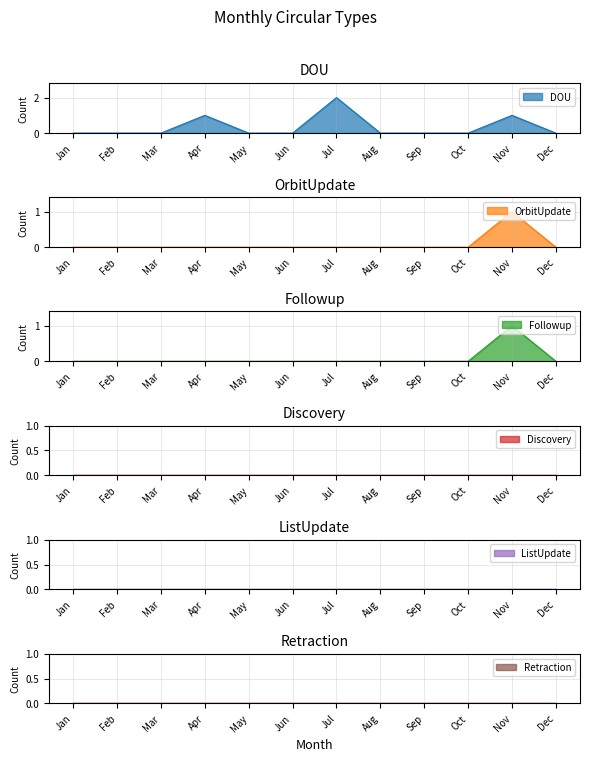

Does the chart have visible grid lines?

Yes